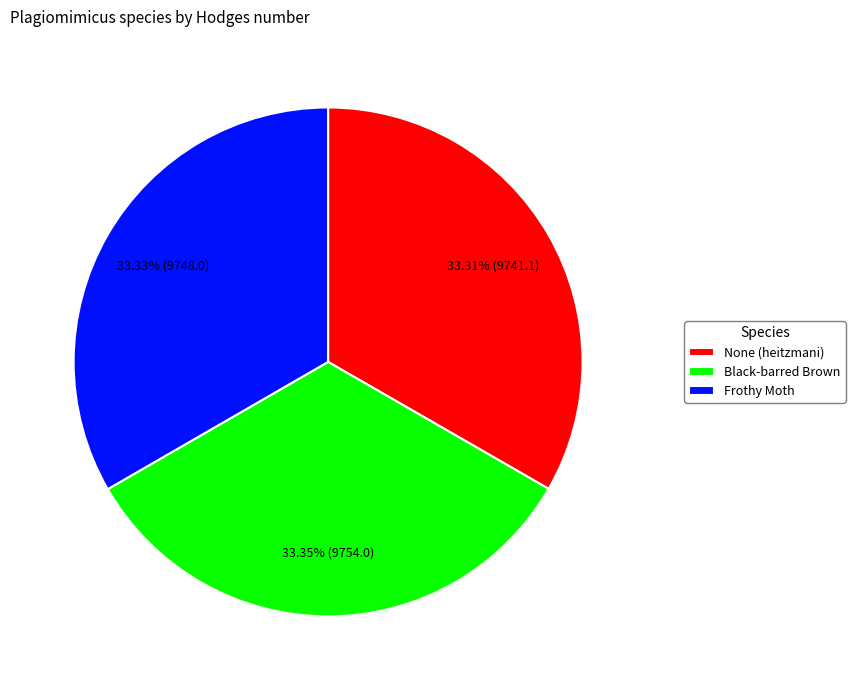

Is there a majority slice in this chart?

No